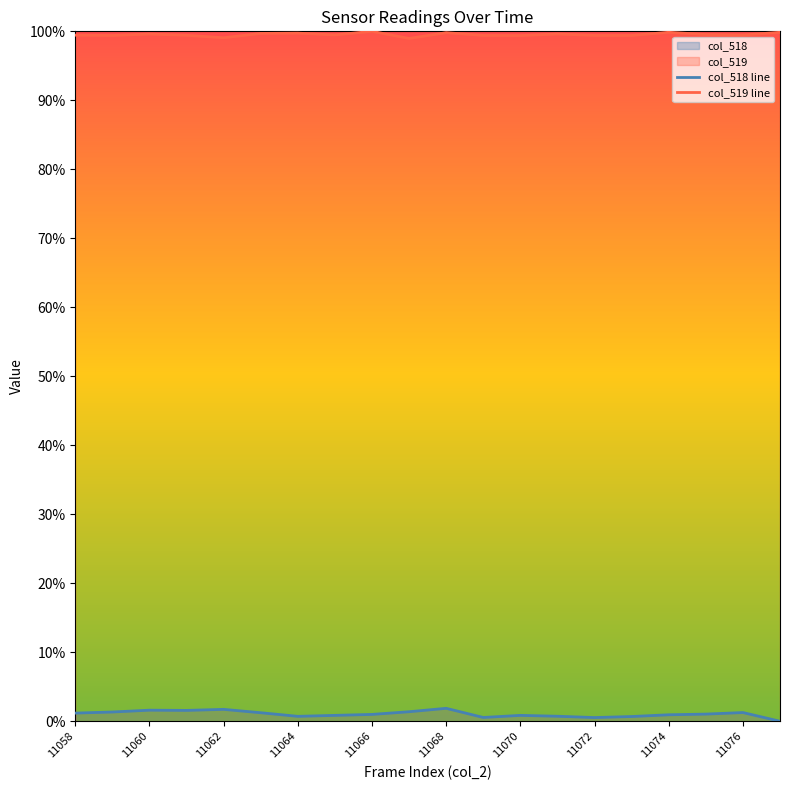

What is the difference between the highest and lowest values at 11077?

1.0